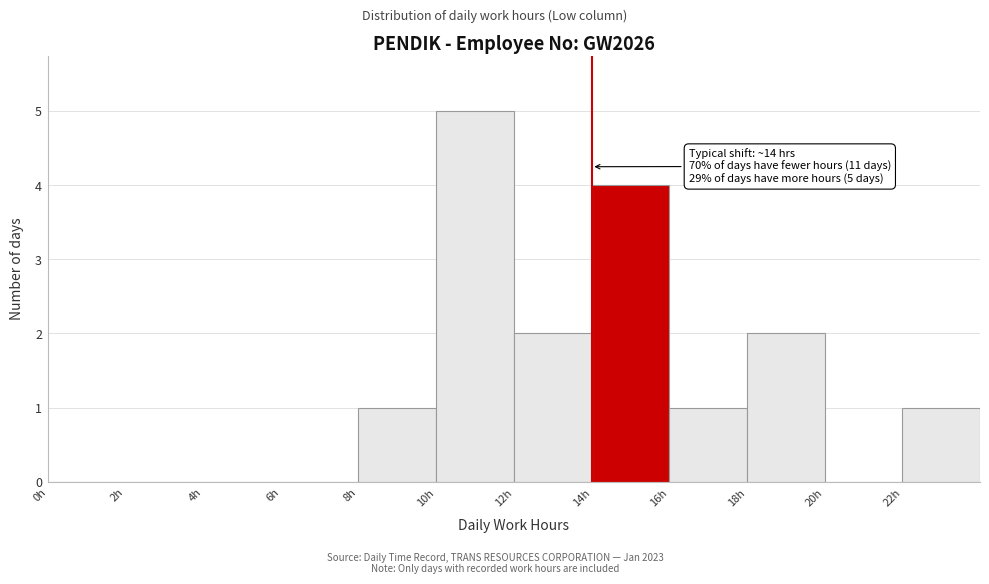

Which range on the x-axis has the tallest bar?

10 to 12